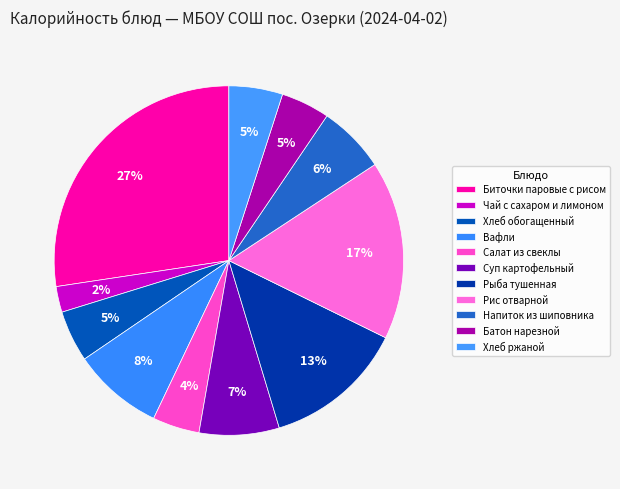

Count the number of slices in the pie.

11